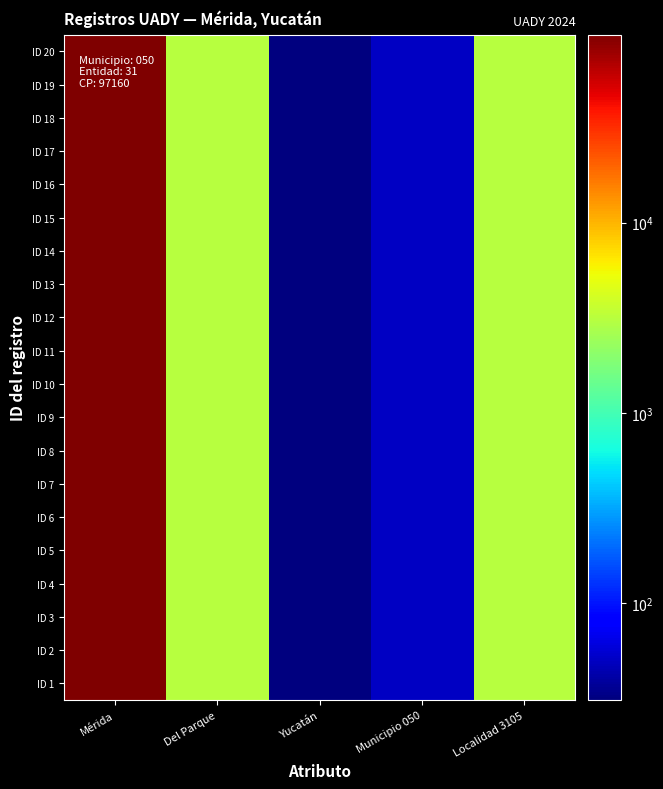

Reading right to left, extract all data points from this chart.

ID 1: Localidad 3105=3105	Municipio 050=50	Yucatán=31	Del Parque=3105	Mérida=97160
ID 2: Localidad 3105=3105	Municipio 050=50	Yucatán=31	Del Parque=3105	Mérida=97160
ID 3: Localidad 3105=3105	Municipio 050=50	Yucatán=31	Del Parque=3105	Mérida=97160
ID 4: Localidad 3105=3105	Municipio 050=50	Yucatán=31	Del Parque=3105	Mérida=97160
ID 5: Localidad 3105=3105	Municipio 050=50	Yucatán=31	Del Parque=3105	Mérida=97160
ID 6: Localidad 3105=3105	Municipio 050=50	Yucatán=31	Del Parque=3105	Mérida=97160
ID 7: Localidad 3105=3105	Municipio 050=50	Yucatán=31	Del Parque=3105	Mérida=97160
ID 8: Localidad 3105=3105	Municipio 050=50	Yucatán=31	Del Parque=3105	Mérida=97160
ID 9: Localidad 3105=3105	Municipio 050=50	Yucatán=31	Del Parque=3105	Mérida=97160
ID 10: Localidad 3105=3105	Municipio 050=50	Yucatán=31	Del Parque=3105	Mérida=97160
ID 11: Localidad 3105=3105	Municipio 050=50	Yucatán=31	Del Parque=3105	Mérida=97160
ID 12: Localidad 3105=3105	Municipio 050=50	Yucatán=31	Del Parque=3105	Mérida=97160
ID 13: Localidad 3105=3105	Municipio 050=50	Yucatán=31	Del Parque=3105	Mérida=97160
ID 14: Localidad 3105=3105	Municipio 050=50	Yucatán=31	Del Parque=3105	Mérida=97160
ID 15: Localidad 3105=3105	Municipio 050=50	Yucatán=31	Del Parque=3105	Mérida=97160
ID 16: Localidad 3105=3105	Municipio 050=50	Yucatán=31	Del Parque=3105	Mérida=97160
ID 17: Localidad 3105=3105	Municipio 050=50	Yucatán=31	Del Parque=3105	Mérida=97160
ID 18: Localidad 3105=3105	Municipio 050=50	Yucatán=31	Del Parque=3105	Mérida=97160
ID 19: Localidad 3105=3105	Municipio 050=50	Yucatán=31	Del Parque=3105	Mérida=97160
ID 20: Localidad 3105=3105	Municipio 050=50	Yucatán=31	Del Parque=3105	Mérida=97160